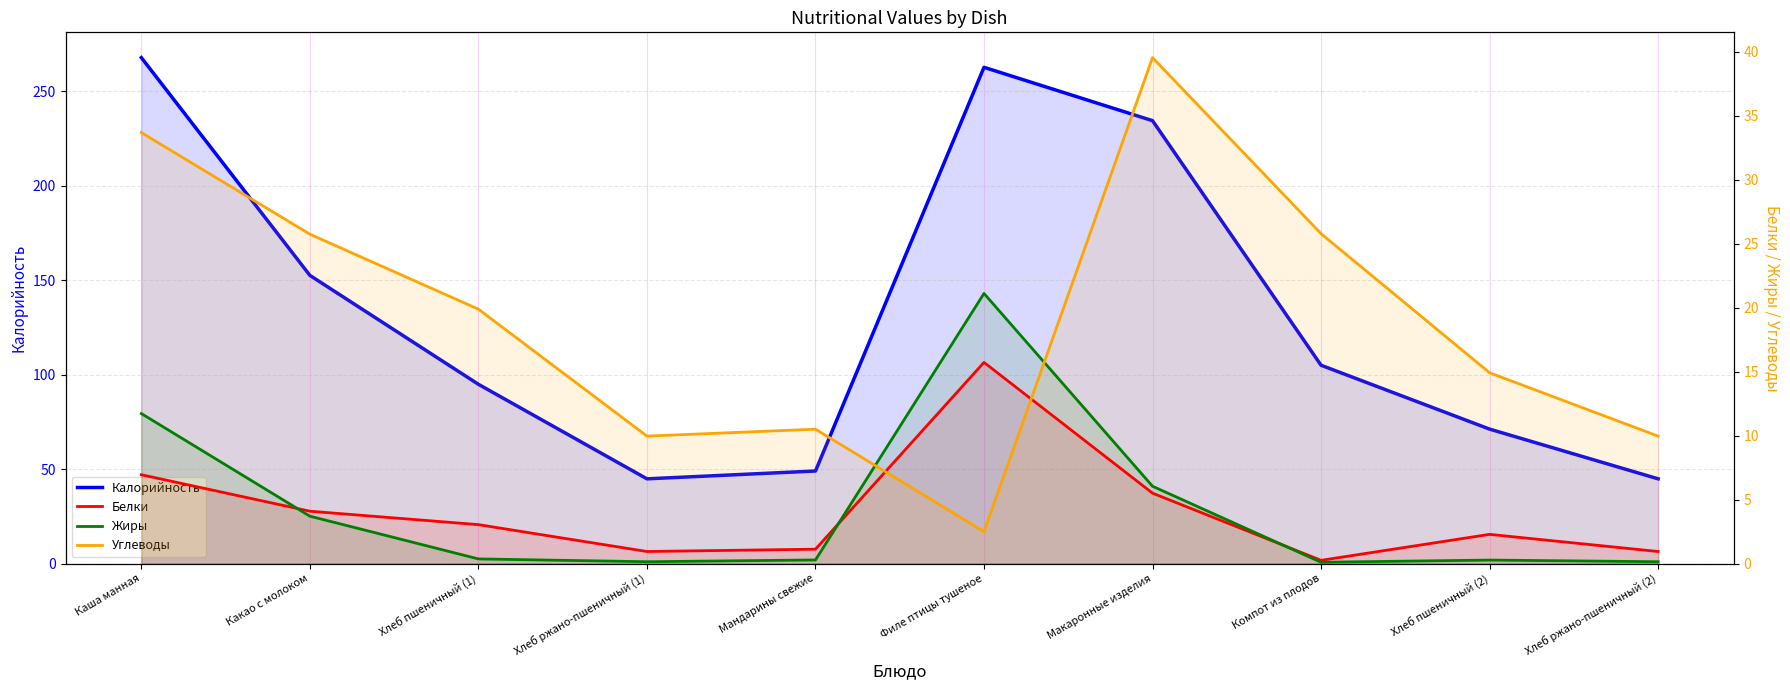

What is the difference between the Калорийность values at Компот из плодов and Хлеб пшеничный (1)?

10.1